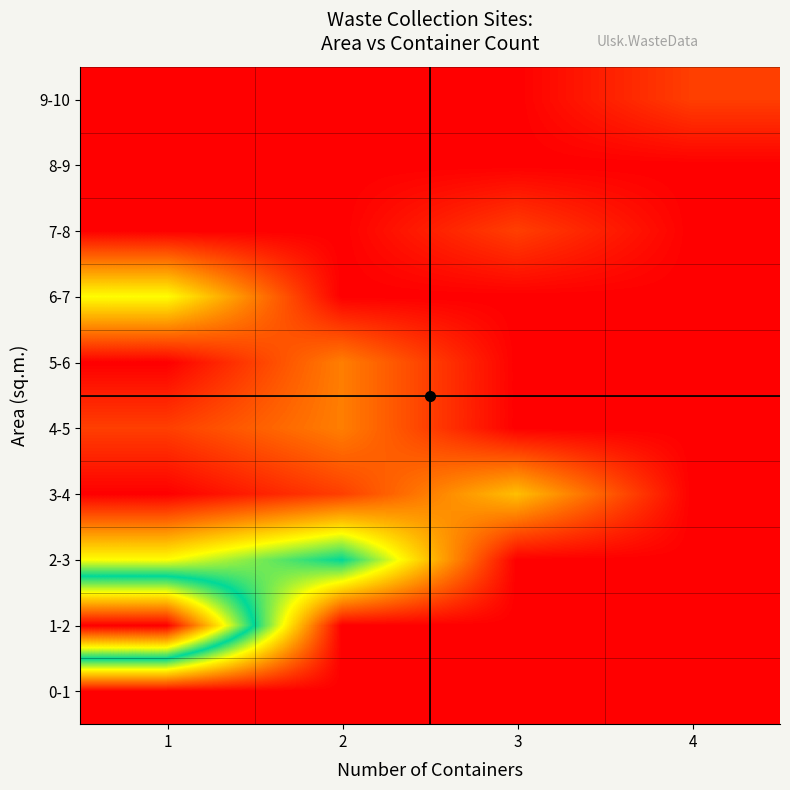

Which series changed the most between 1 and 2?

1-2